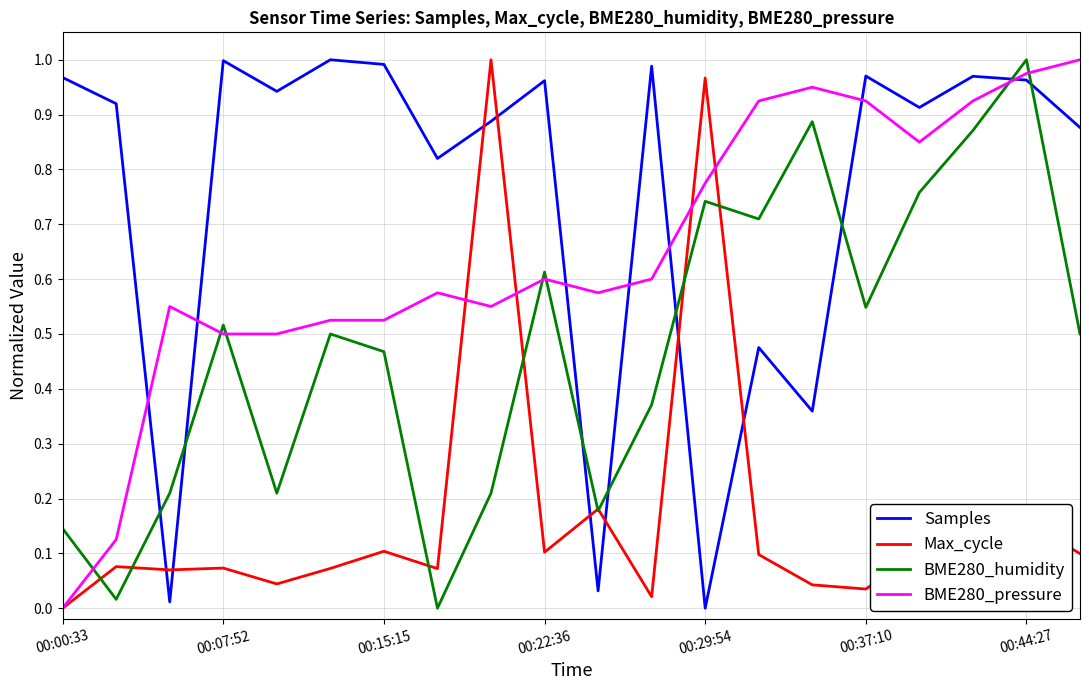

True or false: BME280_humidity and Samples intersect in this chart.

True